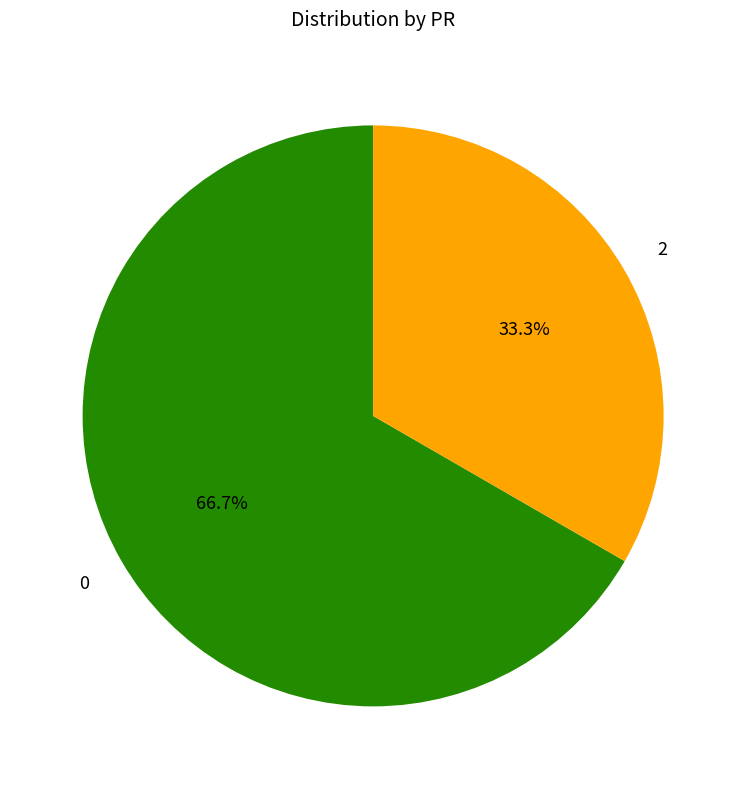

Which slice is the largest?

0